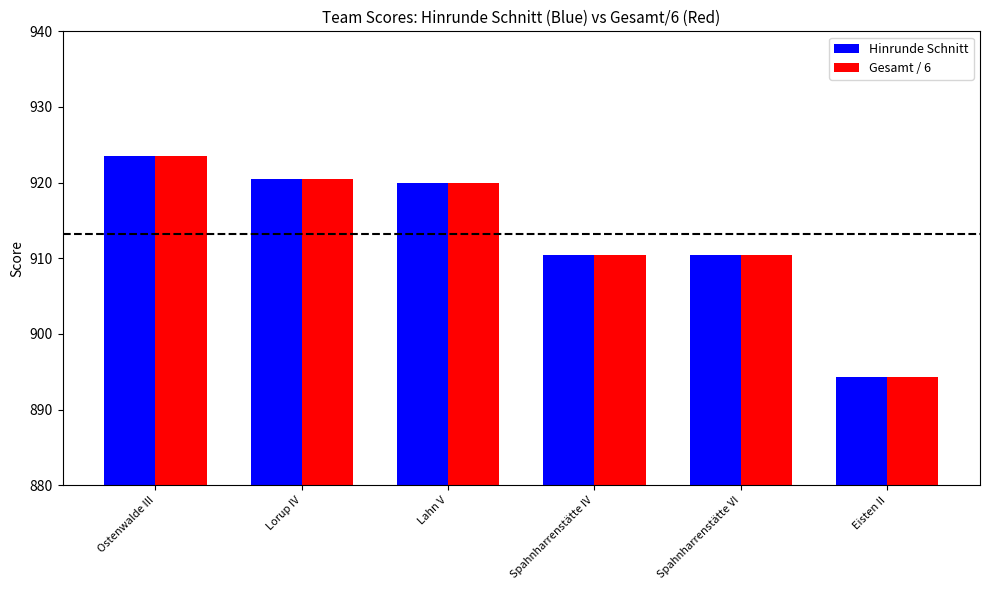

Is it true that Hinrunde Schnitt equals 920.5 at Lorup IV?

True